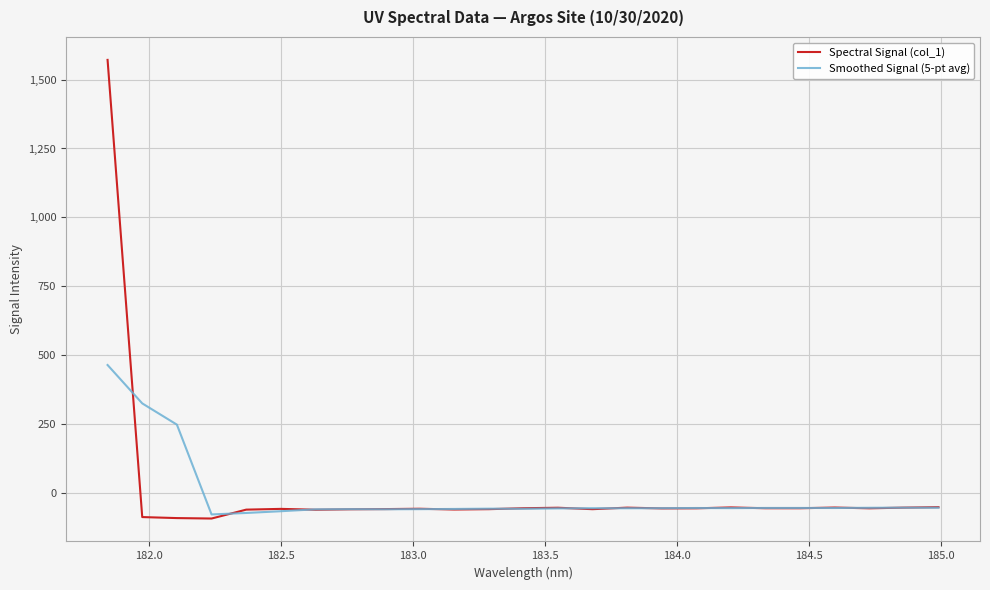

Count the number of categories in the chart.

25